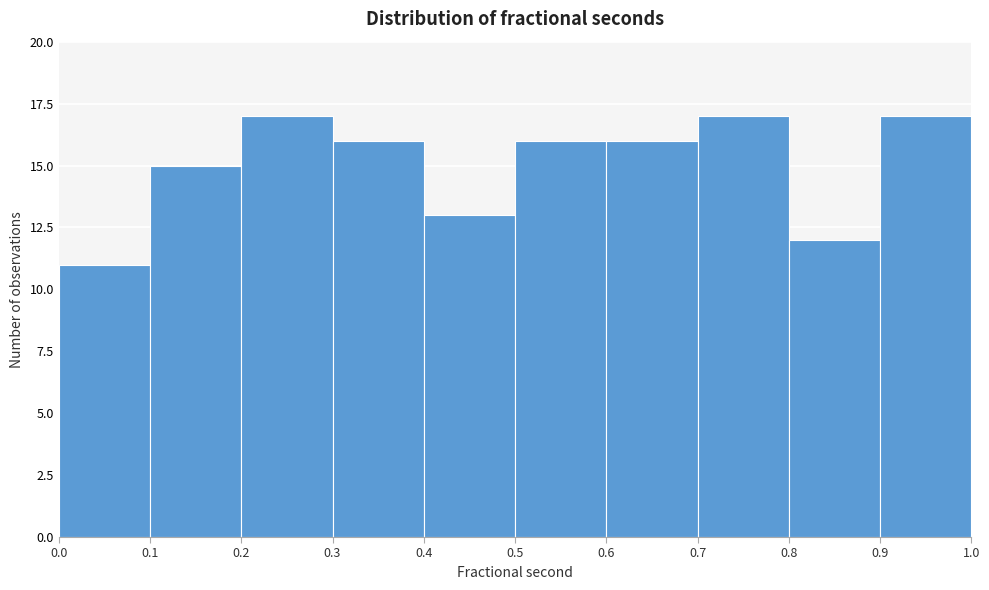

Reading left to right, transcribe this chart: for each bar, give the range it covers on the x-axis and its height. The values are not printed on the chart, so give them approximately, as read against the axis.

0.0 to 0.1: 11
0.1 to 0.2: 15
0.2 to 0.3: 17
0.3 to 0.4: 16
0.4 to 0.5: 13
0.5 to 0.6: 16
0.6 to 0.7: 16
0.7 to 0.8: 17
0.8 to 0.9: 12
0.9 to 1.0: 17